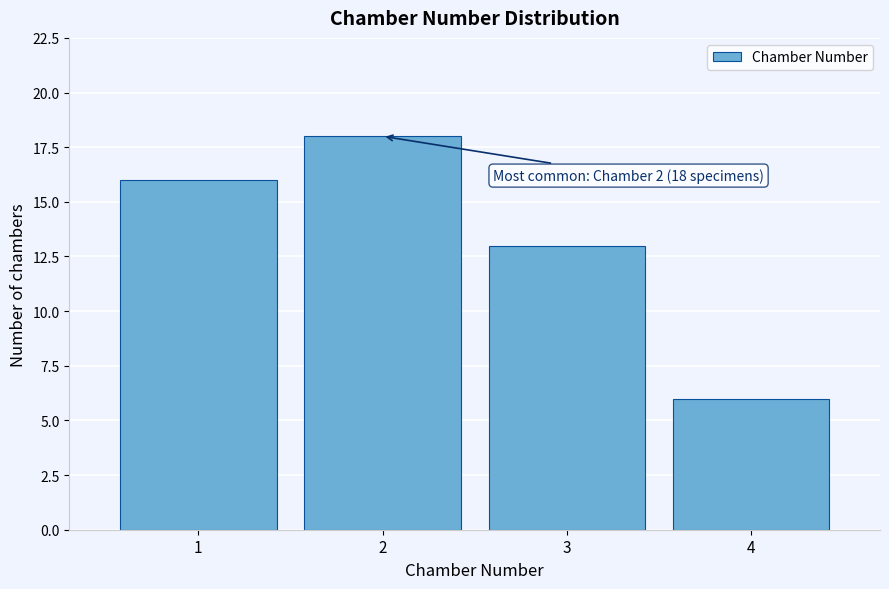

Over which range of the x-axis is the bar tallest?

1.5 to 2.5